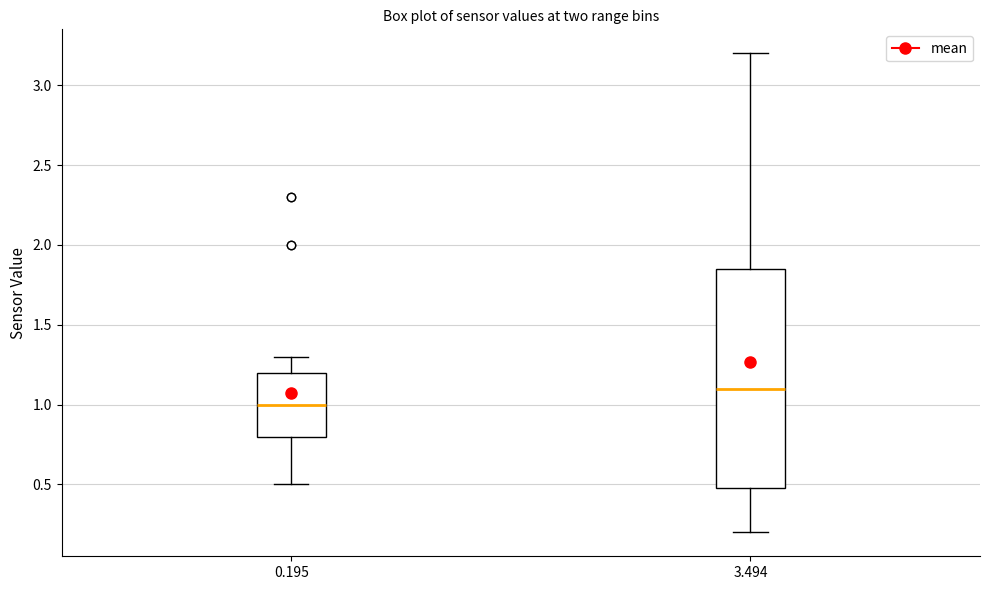

Reading left to right, transcribe this box plot: for each box, give where its median line is, the range the box spans, and where its two whiskers end, as read against the y-axis. The values are not printed on the chart, so give them approximately, as read against the axis.

0.195: median 1.00, box 0.80 to 1.20, whiskers 0.50 to 1.30
3.494: median 1.10, box 0.50 to 1.85, whiskers 0.20 to 3.20